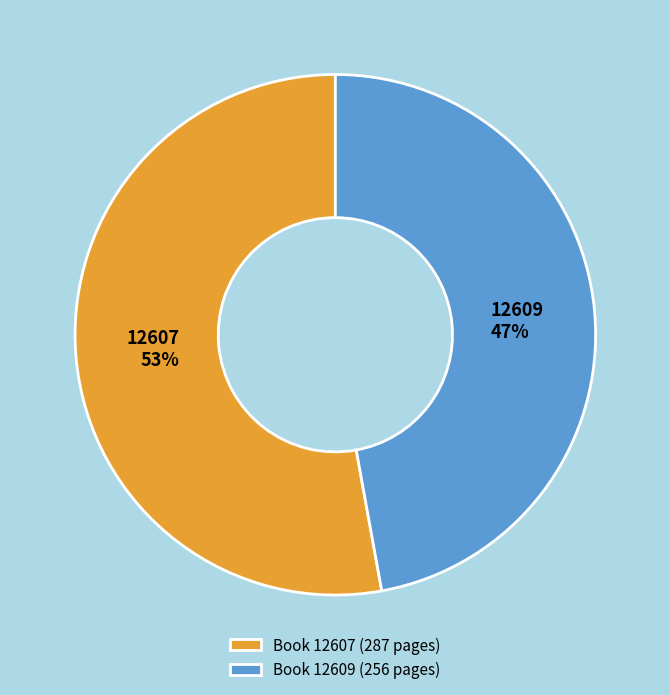

How many slices are in this pie chart?

2